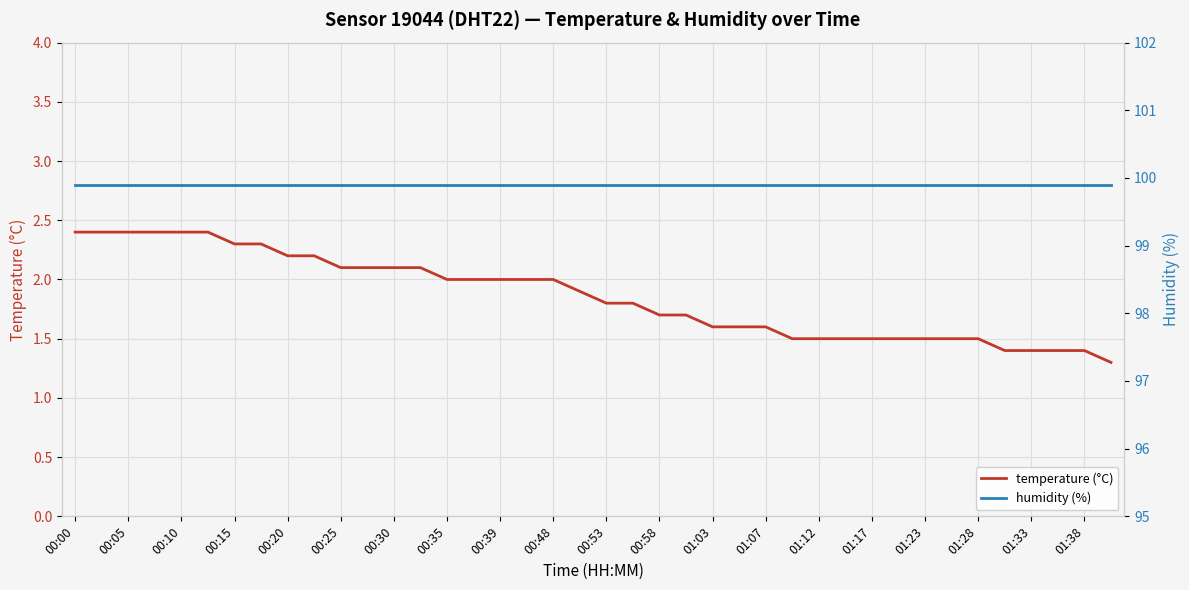

True or false: humidity (%) and temperature (°C) cross at least once.

False